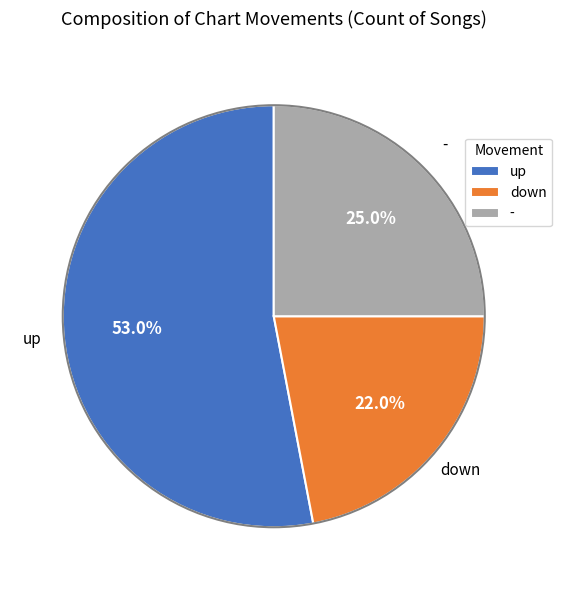

Which has a higher value, - or up?

up